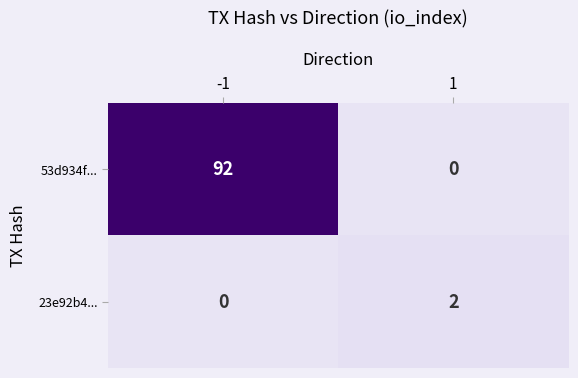

Rank the categories by 53d934f... value from lowest to highest.

1, -1